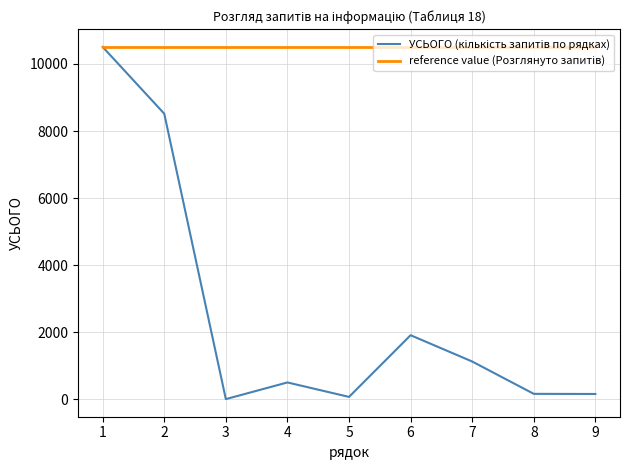

What is the greatest value displayed?

10508